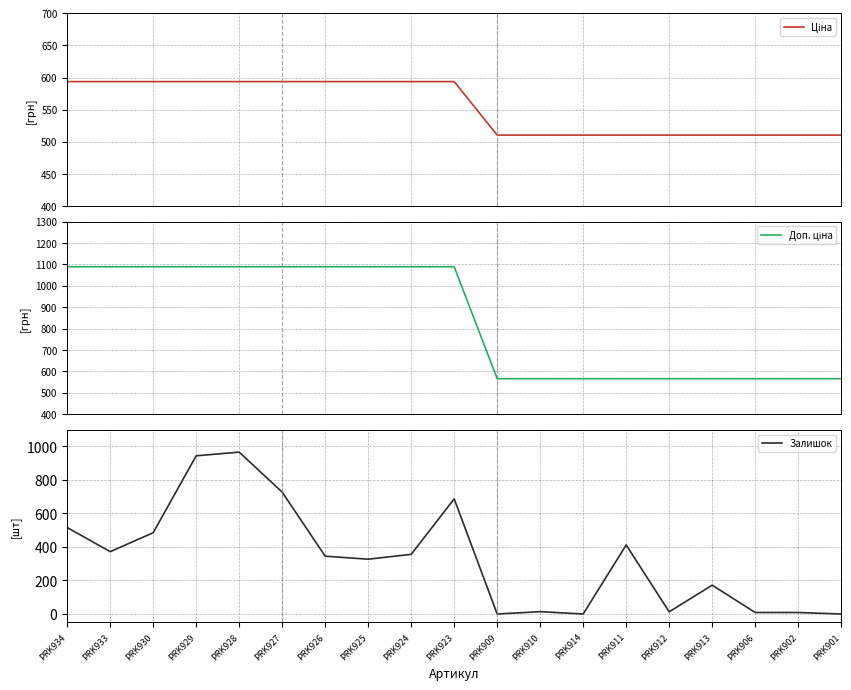

True or false: Залишок and Доп. ціна intersect in this chart.

False